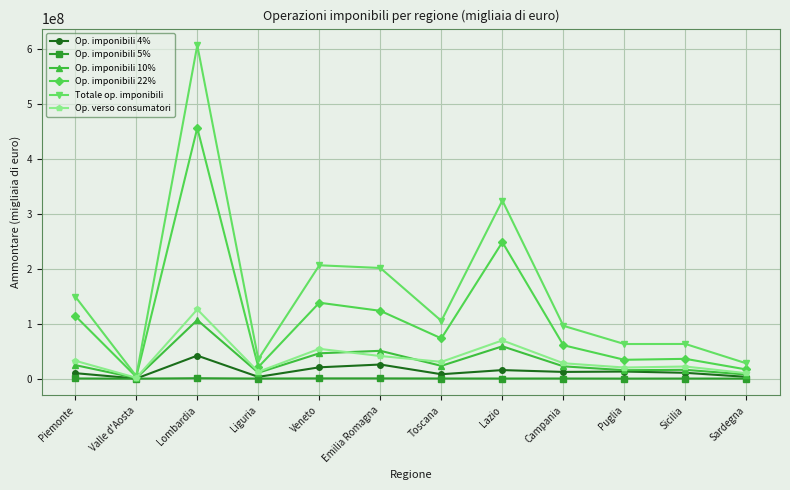

What is the difference between the maximum and minimum values in the Op. imponibili 10% series?

105686411